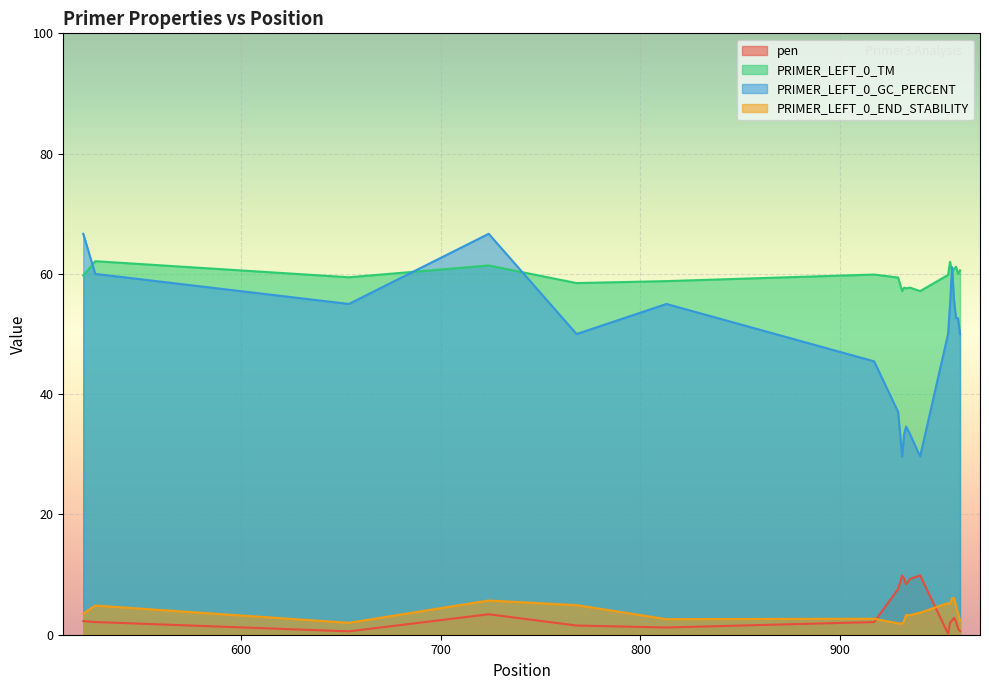

Reading left to right, what are all the values shown in this chart?

pen: 521=2.3	527=2.1	654=0.6	724=3.4	768=1.5	813=1.2	917=2.1	929=7.6	931=9.9	932=9.3	933=8.4	935=9.3	940=9.9	954=0.2	955=2.0	956=2.4	957=2.8	958=2.2	959=1.0	960=0.6
PRIMER_LEFT_0_TM: 521=59.7	527=62.1	654=59.4	724=61.4	768=58.5	813=58.8	917=59.9	929=59.4	931=57.1	932=57.7	933=57.6	935=57.7	940=57.1	954=59.8	955=62.0	956=60.4	957=60.8	958=61.2	959=60.0	960=60.6
PRIMER_LEFT_0_GC_PERCENT: 521=66.7	527=60.0	654=55.0	724=66.7	768=50.0	813=55.0	917=45.5	929=37.0	931=29.6	932=33.3	933=34.6	935=33.3	940=29.6	954=50.0	955=55.0	956=61.1	957=55.6	958=52.6	959=52.6	960=50.0
PRIMER_LEFT_0_END_STABILITY: 521=3.5	527=4.8	654=2.0	724=5.7	768=4.9	813=2.6	917=2.7	929=1.9	931=1.8	932=2.3	933=3.3	935=3.2	940=3.7	954=5.2	955=5.2	956=6.1	957=6.1	958=4.7	959=3.6	960=2.3